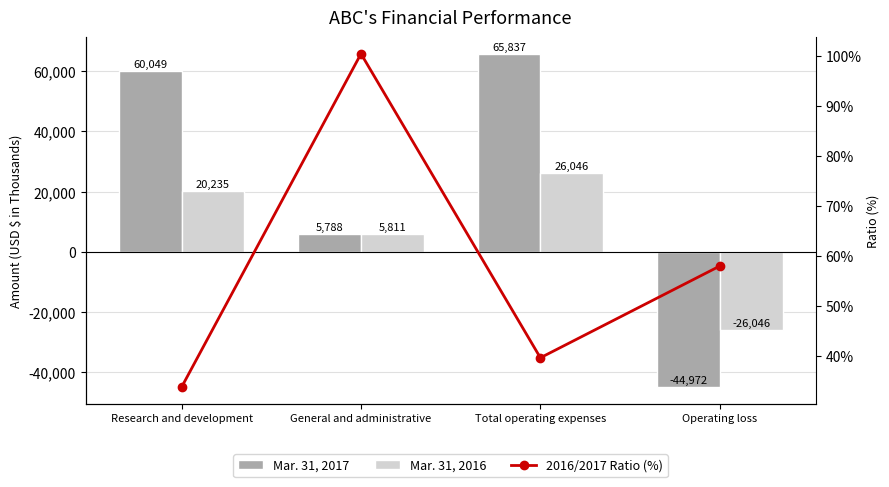

What is the spread (max minus min) of values at General and administrative?

5710.6